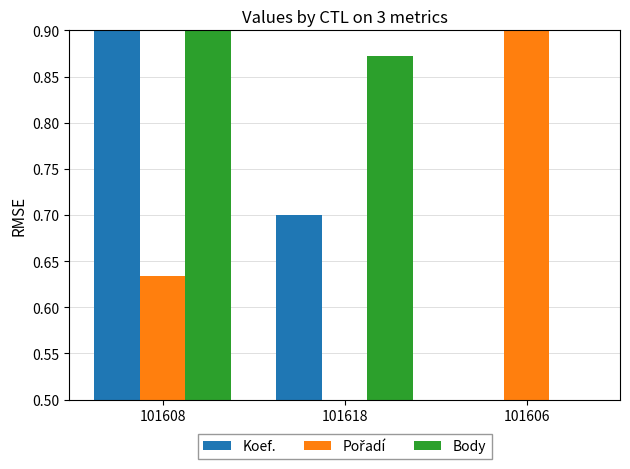

What is the spread (max minus min) of values at 101618?

0.4